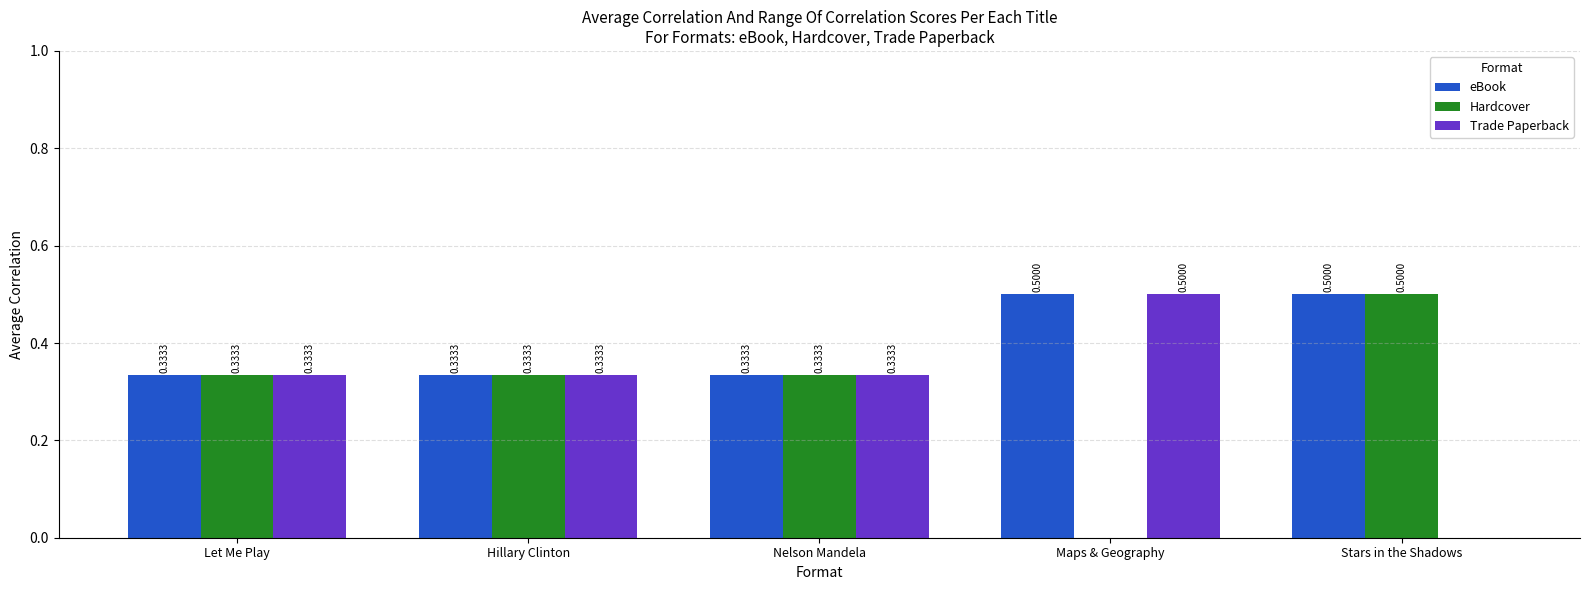

Between Nelson Mandela and Maps & Geography, which series saw the biggest shift?

Hardcover